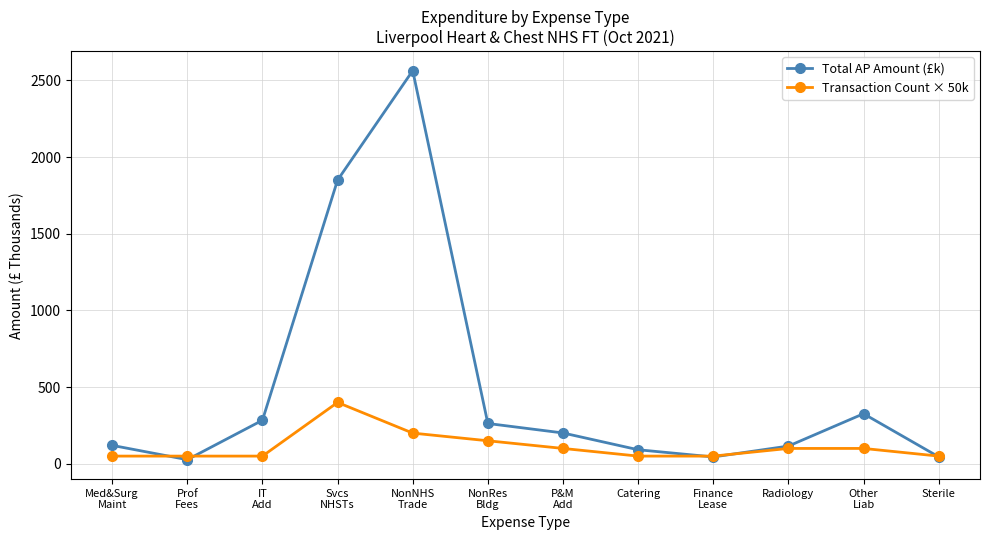

What is the maximum value shown in the chart?

2564.1